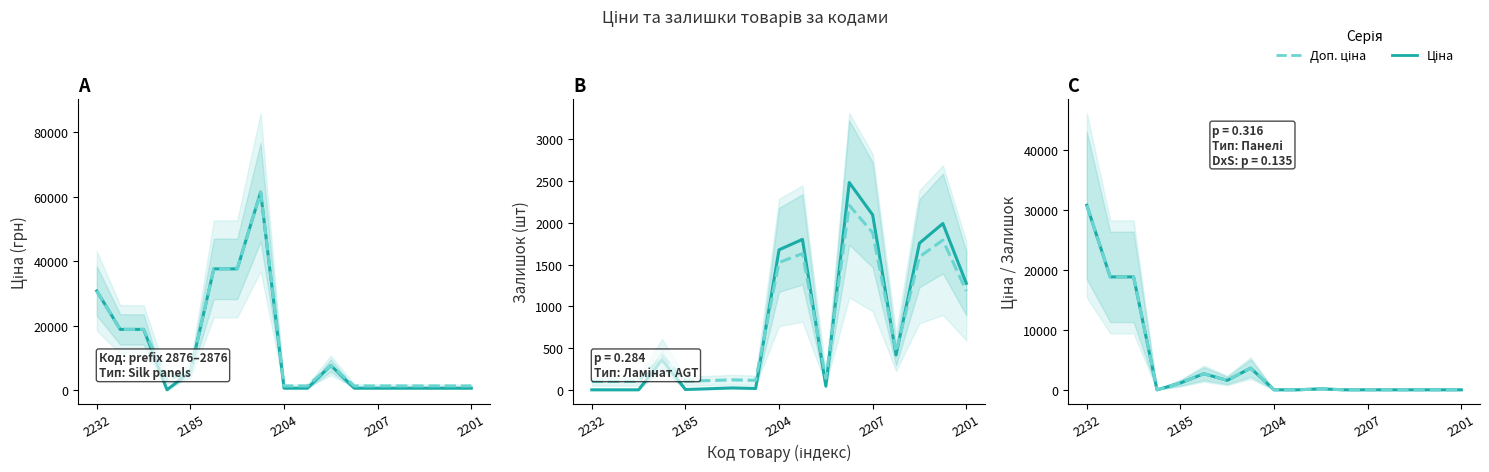

What value does the Ціна/Залишок series have at 2204?

0.3